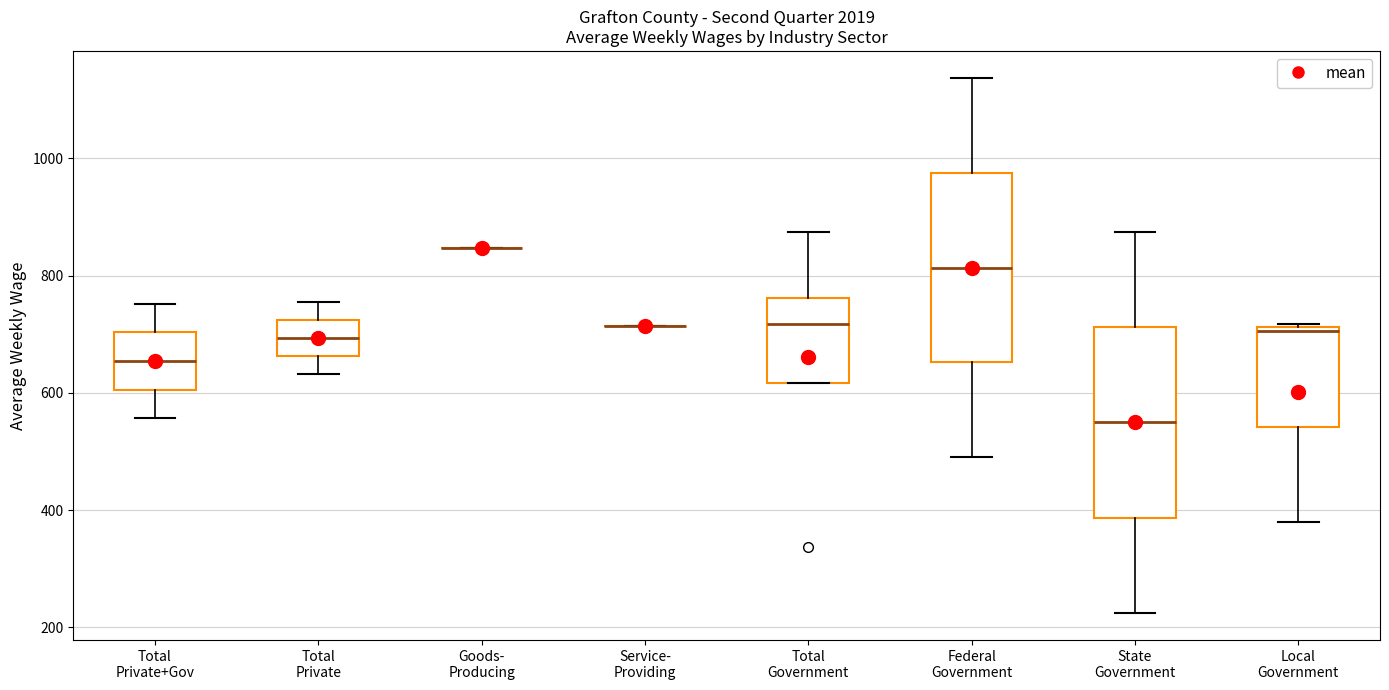

Where does the lower whisker of the box for Total Private end on the y-axis? The values are not printed on the chart, so give them approximately, as read against the axis.

640